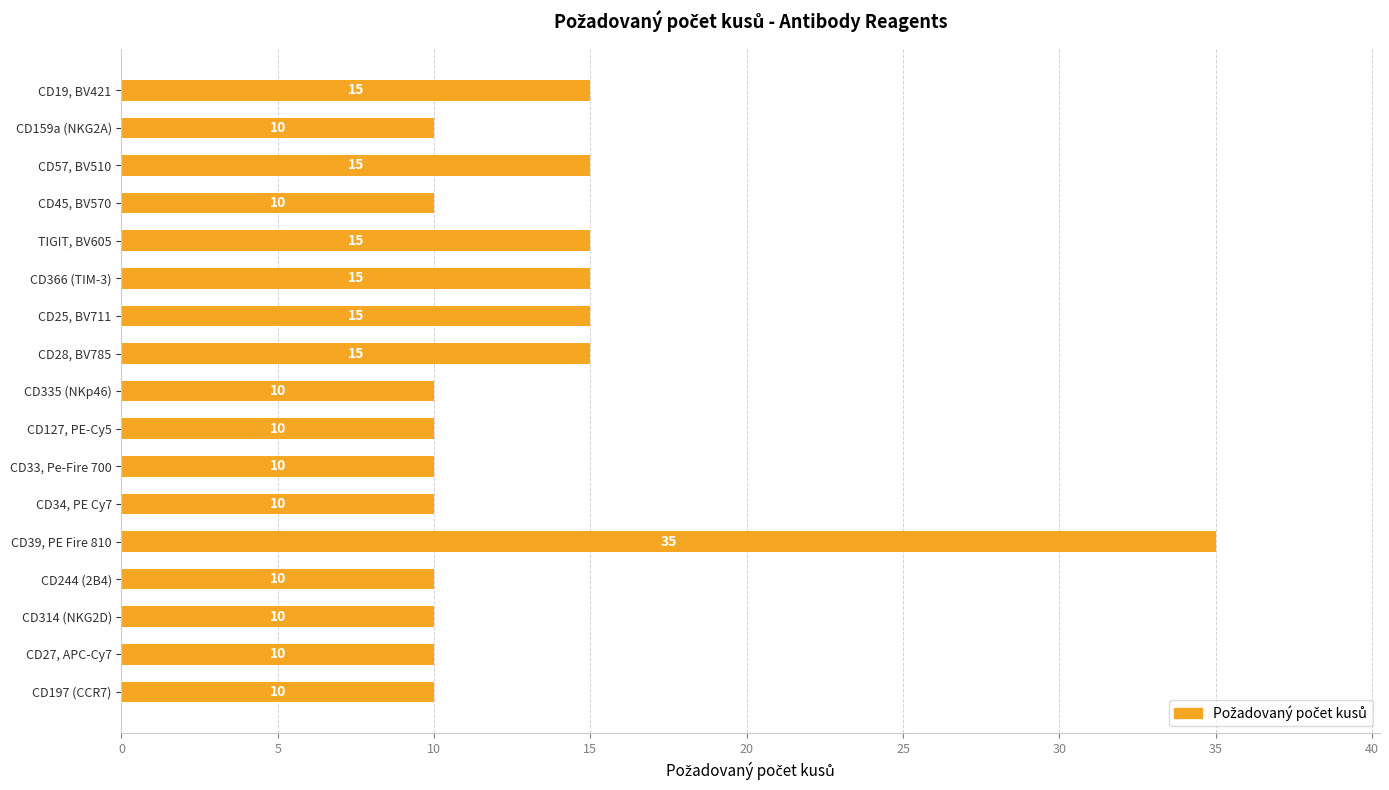

What is the ratio of the value at CD19, BV421 to the value at CD27, APC-Cy7?

1.5